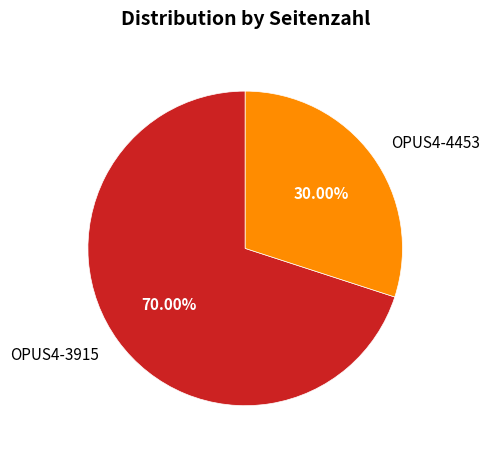

To the nearest percent, what is the combined percentage of OPUS4-3915 and OPUS4-4453?

100%